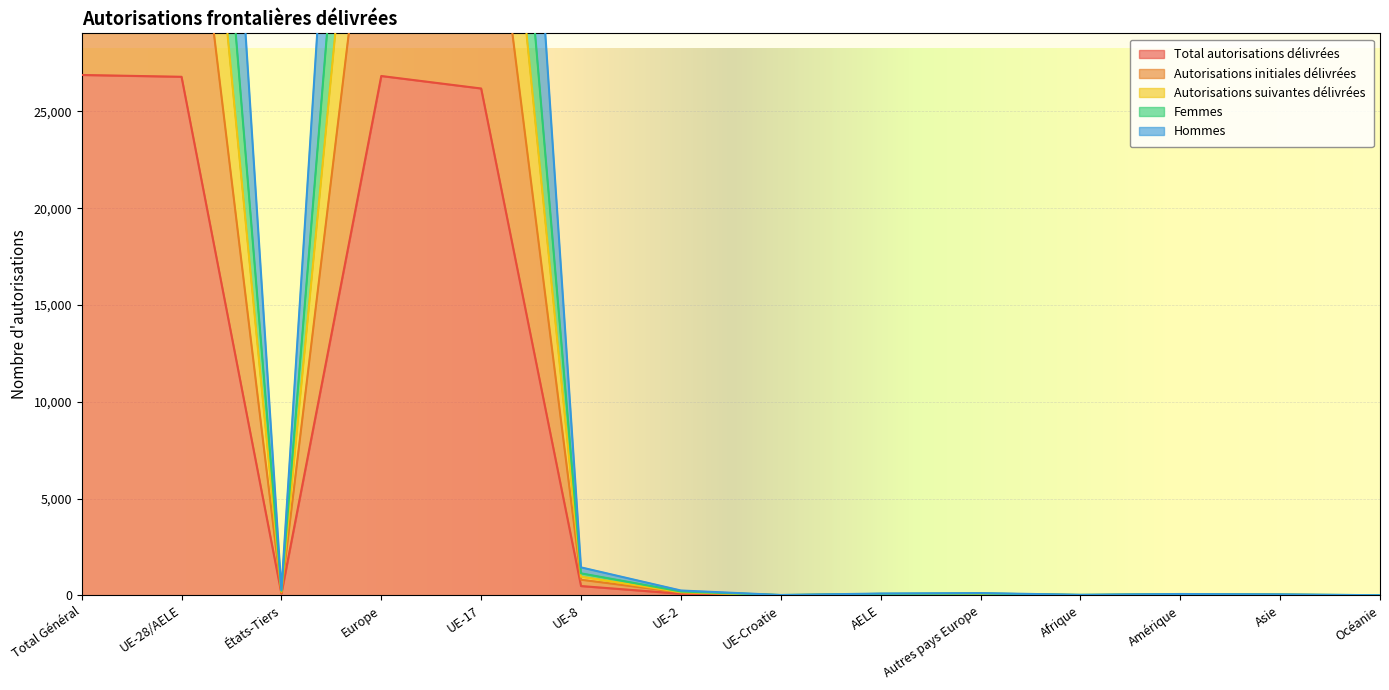

List the labels in order of Total autorisations délivrées value, largest first.

Total Général, Europe, UE-28/AELE, UE-17, UE-8, États-Tiers, UE-2, Autres pays Europe, AELE, Amérique, Asie, Afrique, UE-Croatie, Océanie